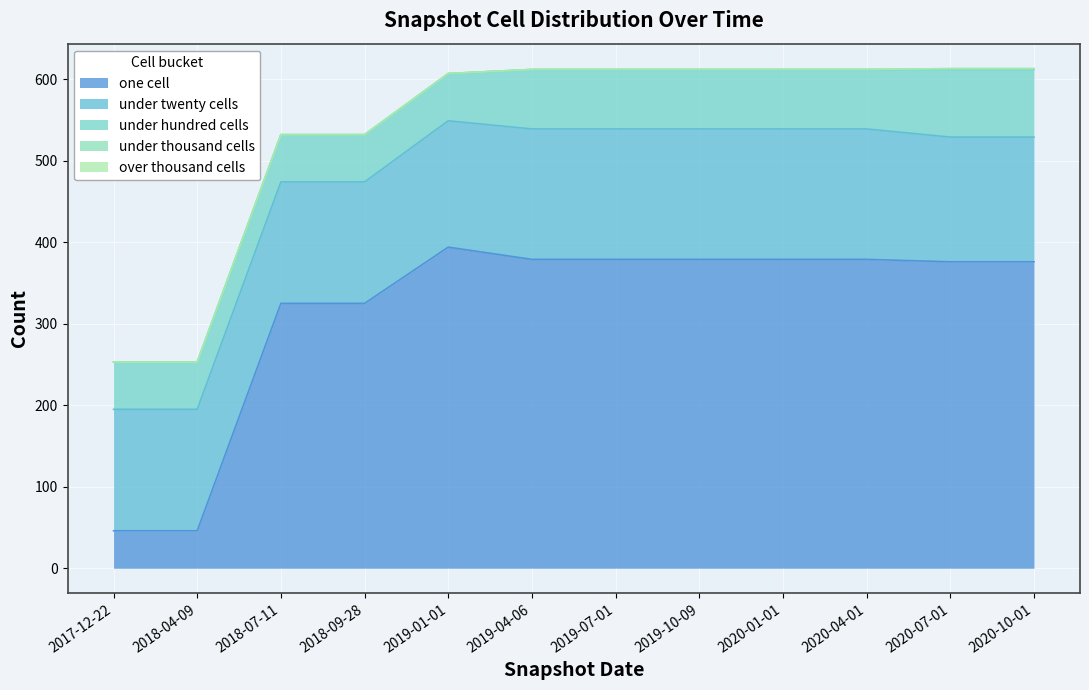

At which category is the sum across all series the highest?

2020-07-01